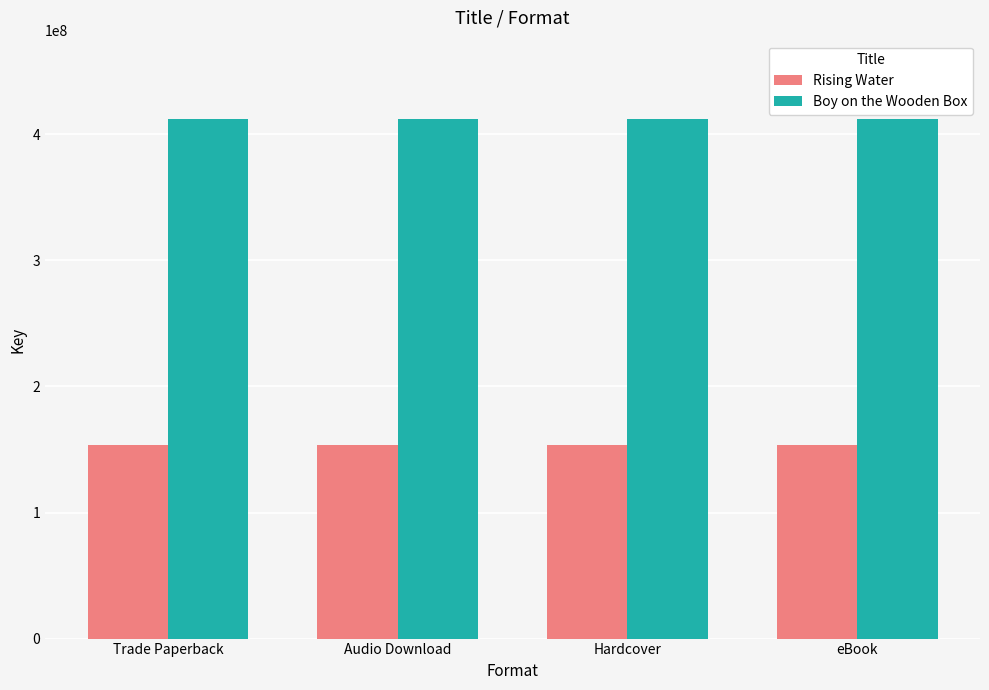

What is the highest value of the Boy on the Wooden Box series?

412394819